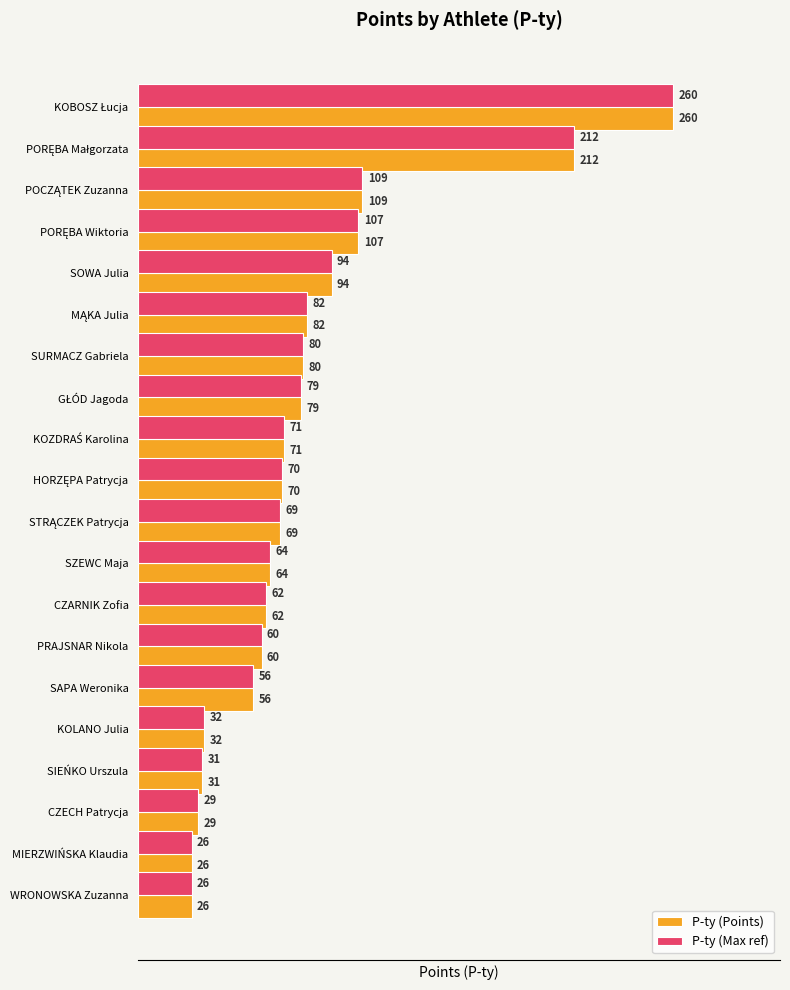

What is the average value of the P-ty (Max ref) series?

81